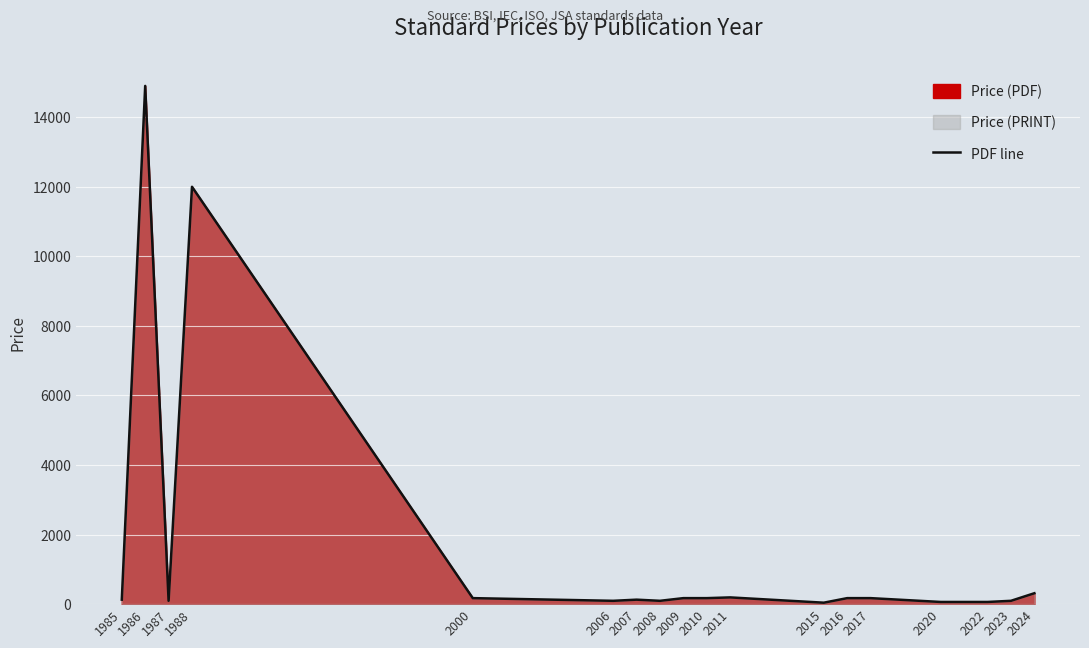

At which label does the data first exceed 173?

1986